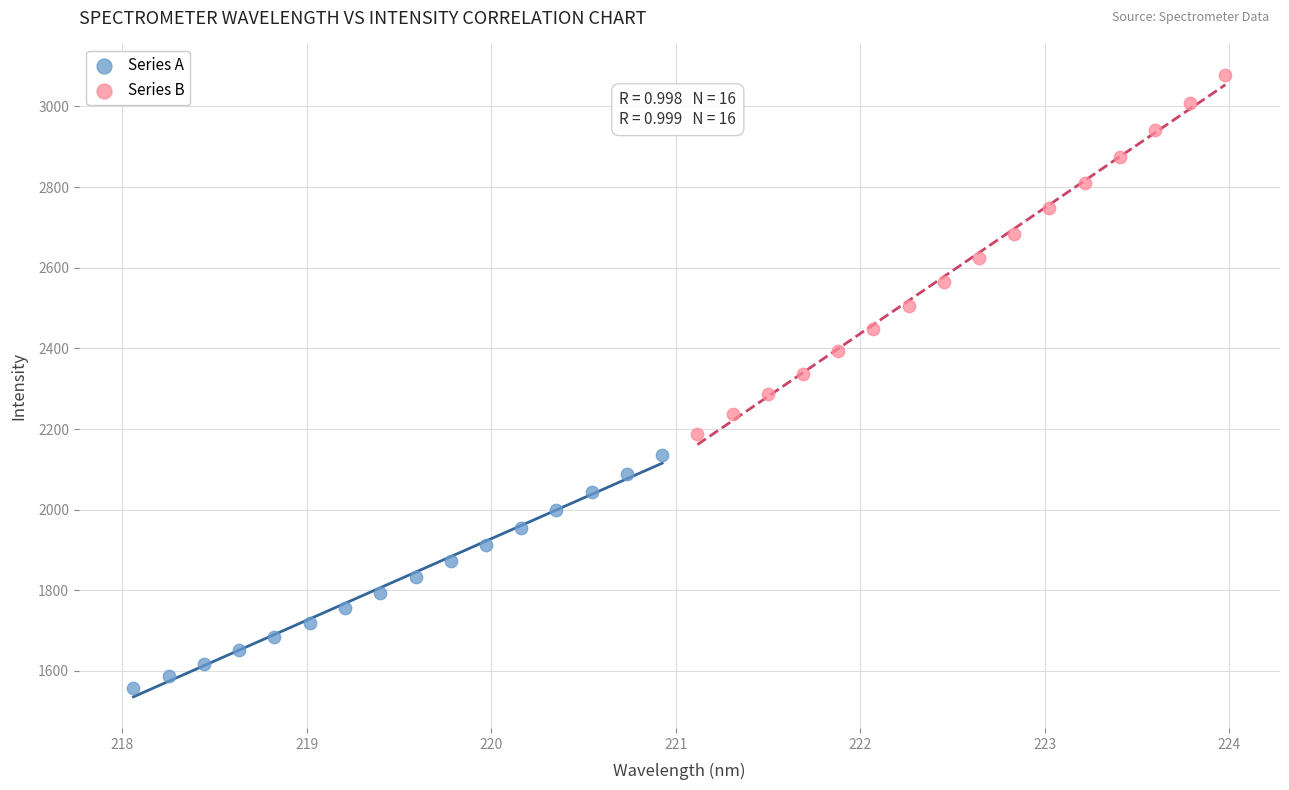

Which series contains the lowest Y value?

Series A